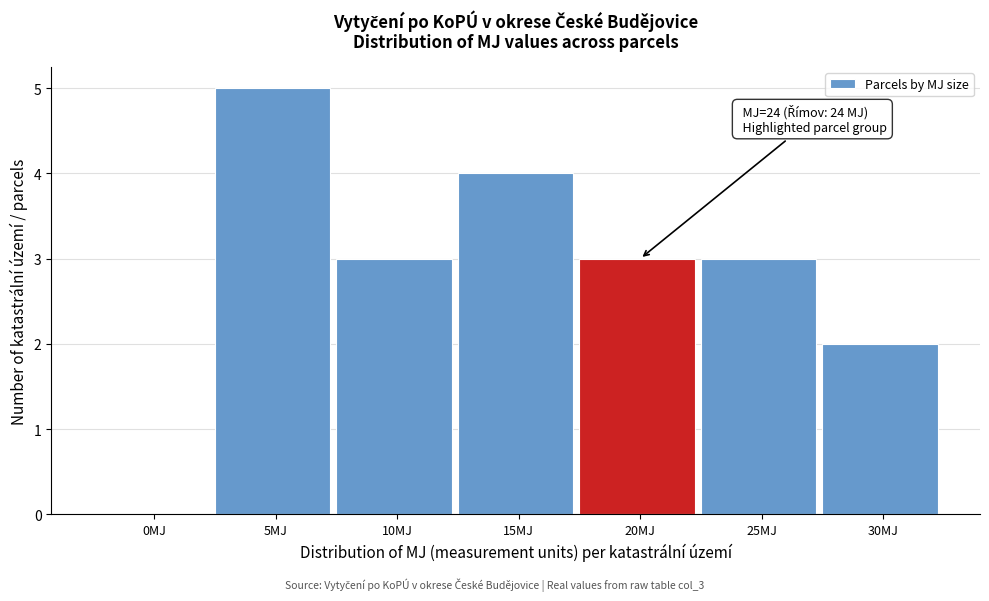

Reading left to right, what are all the values shown in this chart?

0MJ=0	5MJ=5	10MJ=3	15MJ=4	20MJ=3	25MJ=3	30MJ=2